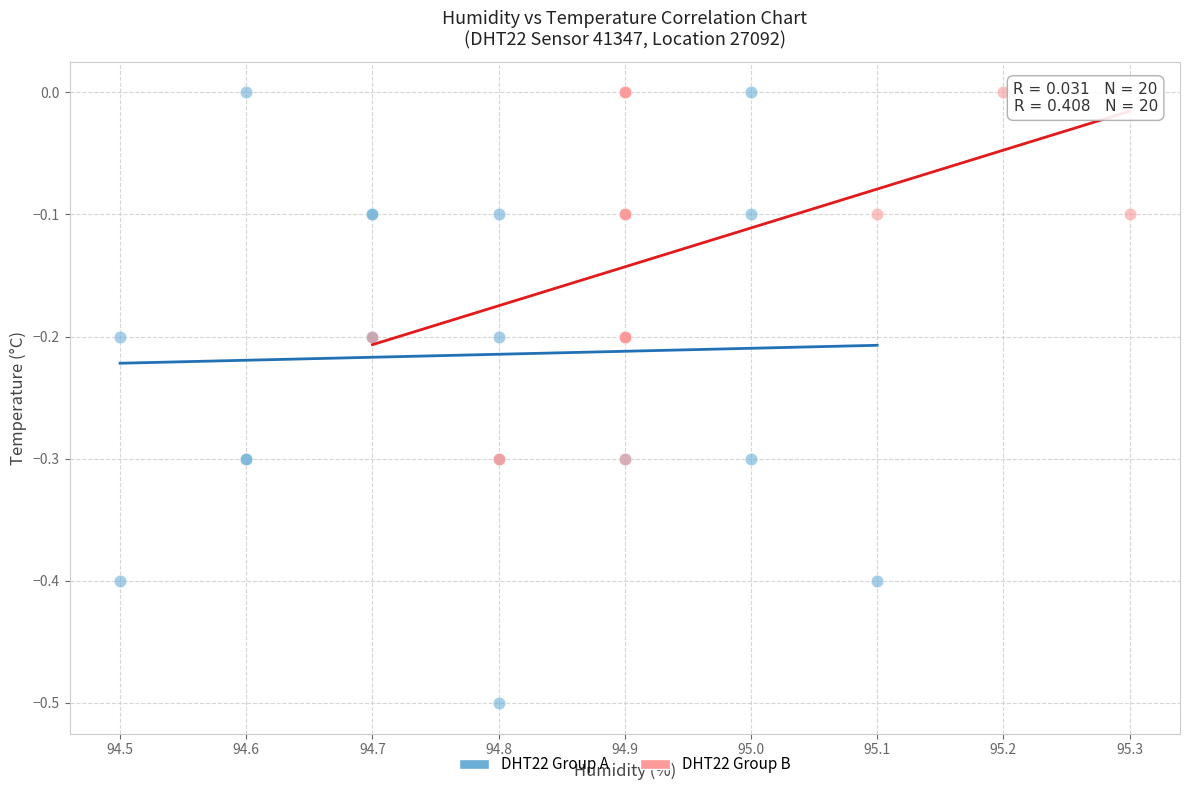

What are all the series names shown in the legend?

DHT22 Group A, DHT22 Group B